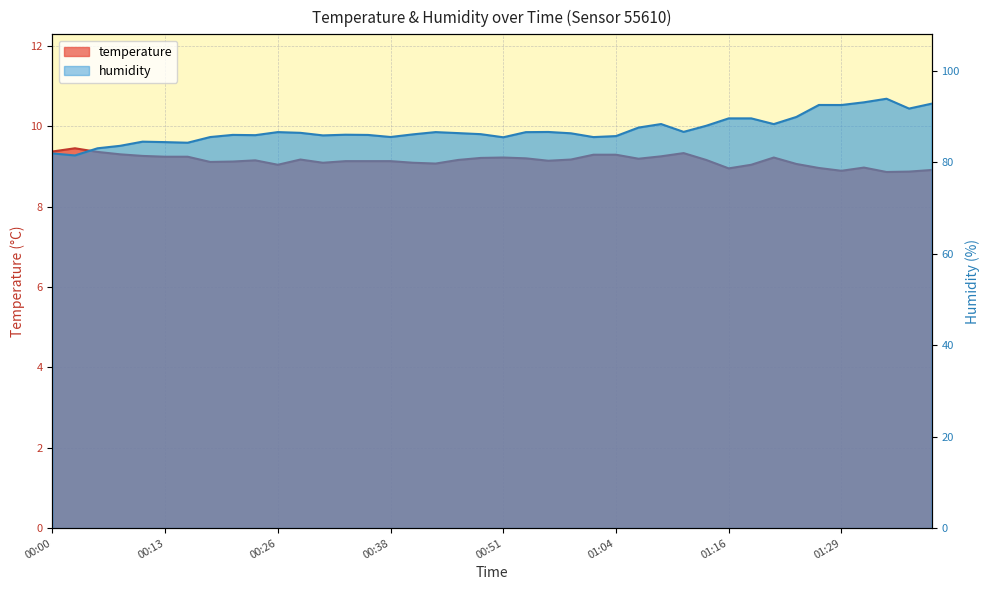

How many lines are shown in the chart?

2